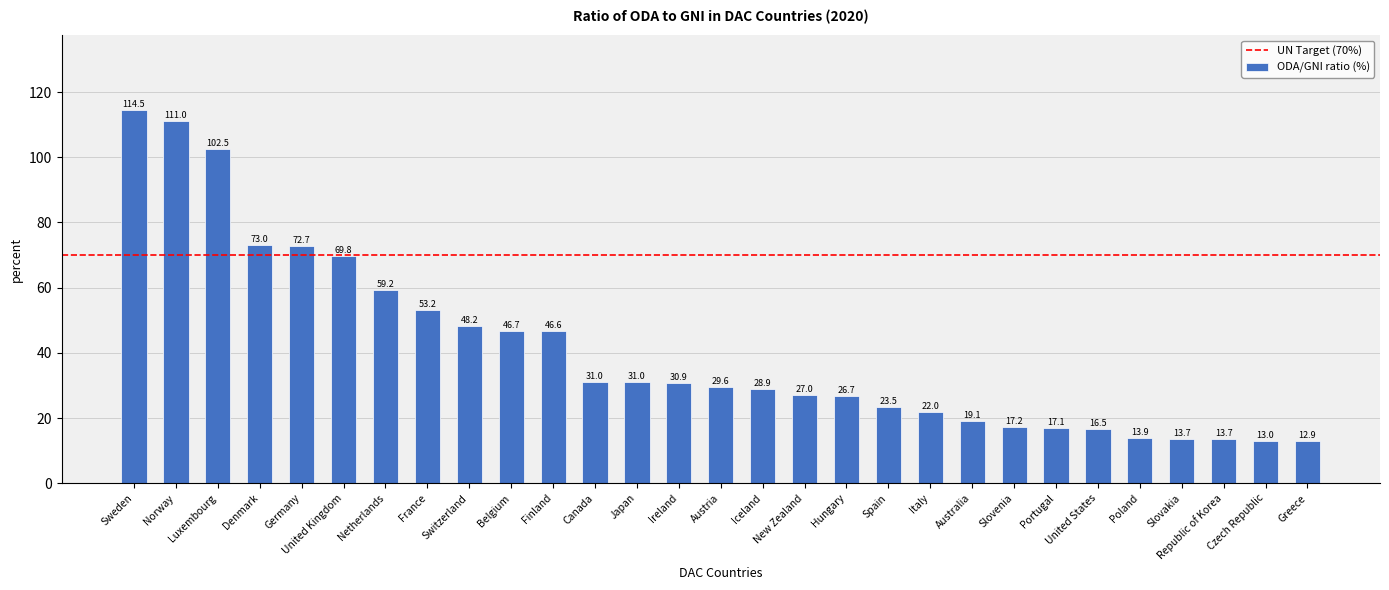

The value at Switzerland is 48.2. True or false?

True